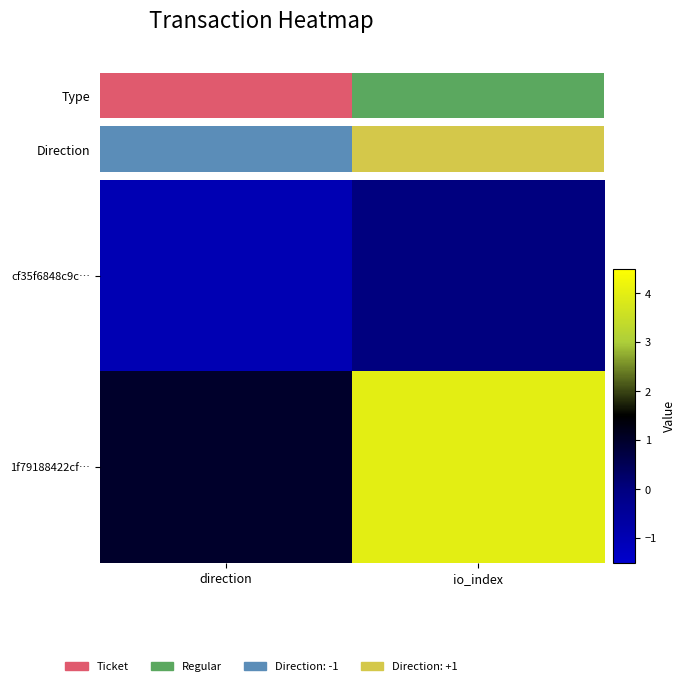

What is the highest value of the 1f79188422cf… series?

4